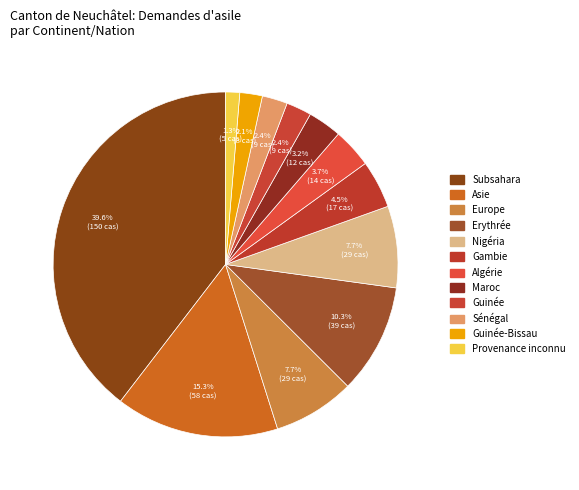

To the nearest percent, what is the difference between the Nigéria and Gambie slice percentages?

3%